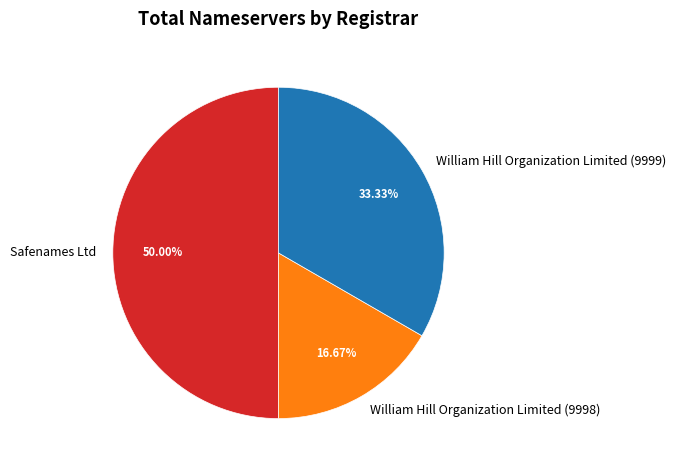

Rank the categories by value from highest to lowest.

Safenames Ltd, William Hill Organization Limited (9999), William Hill Organization Limited (9998)